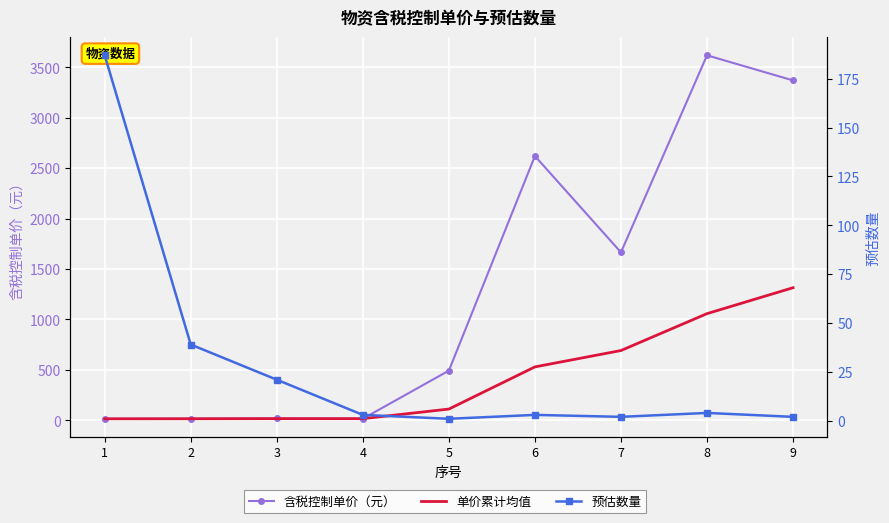

Reading left to right, extract all data points from this chart.

含税控制单价（元）: 14.4	15.3	18.0	15.3	492.0	2620.0	1665.0	3619.0	3370.0
单价累计均值: 14.4	14.9	15.9	15.8	111.0	529.2	691.4	1057.4	1314.3
预估数量: 187.0	39.0	21.0	3.0	1.0	3.0	2.0	4.0	2.0